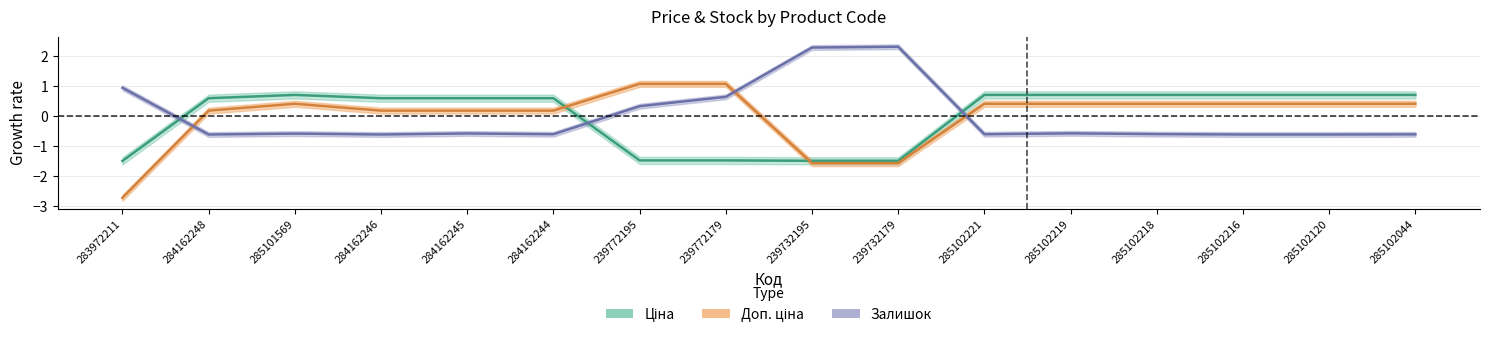

Between which two adjacent categories do Ціна and Доп. ціна first intersect?

284162244 and 239772195